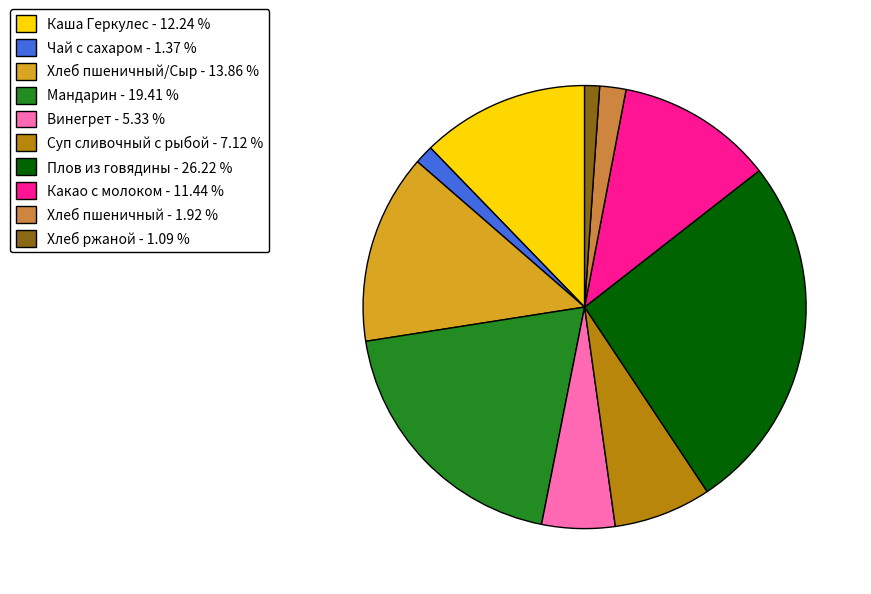

Is there a majority slice in this chart?

No